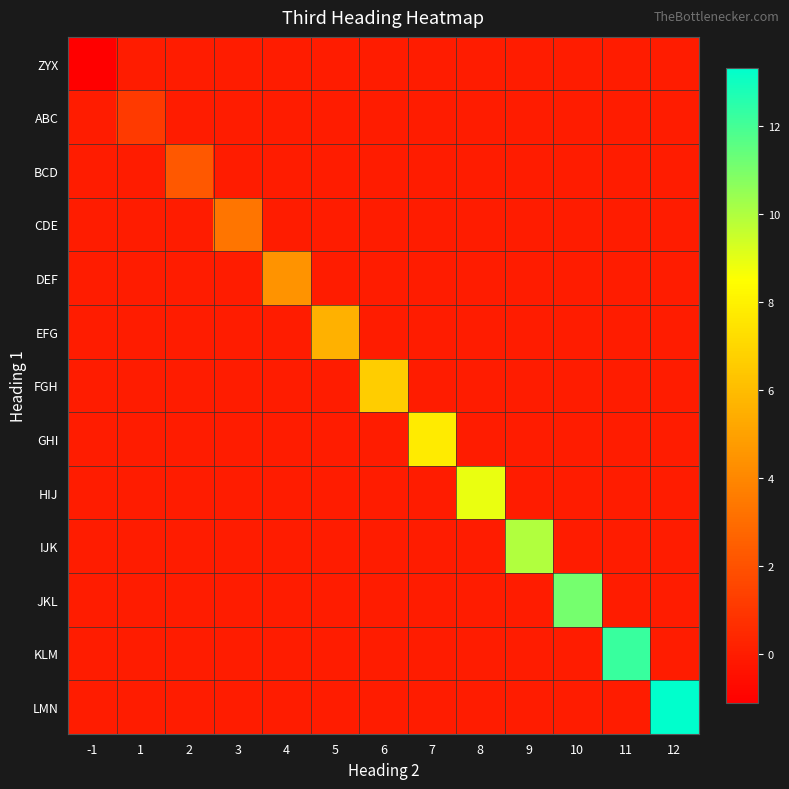

At how many categories does at least one series exceed 1?

12